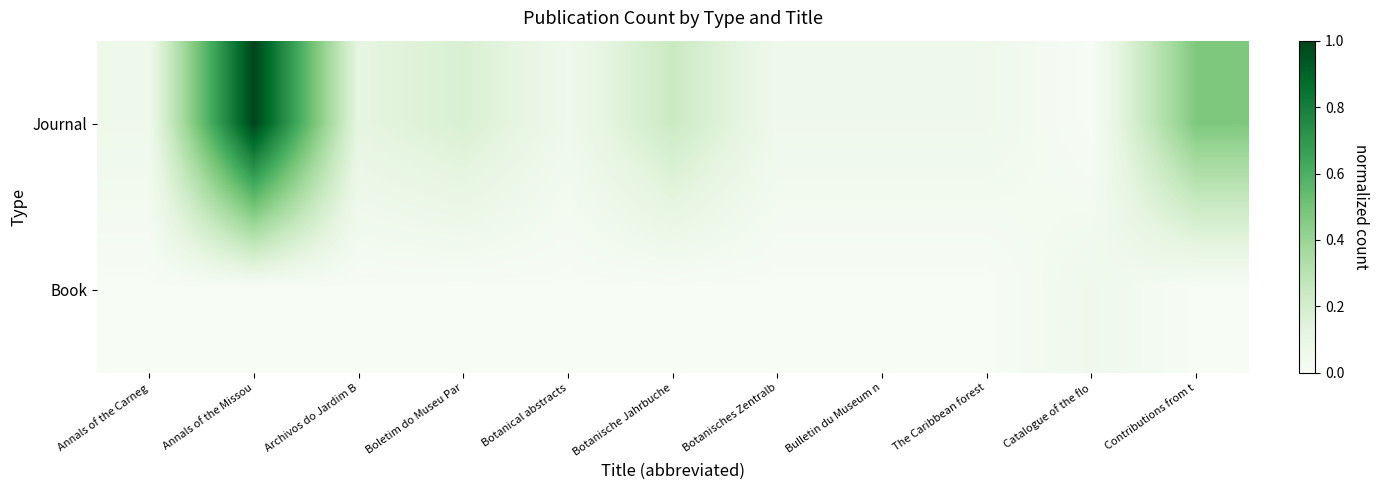

Which series has the largest total across all categories?

Journal